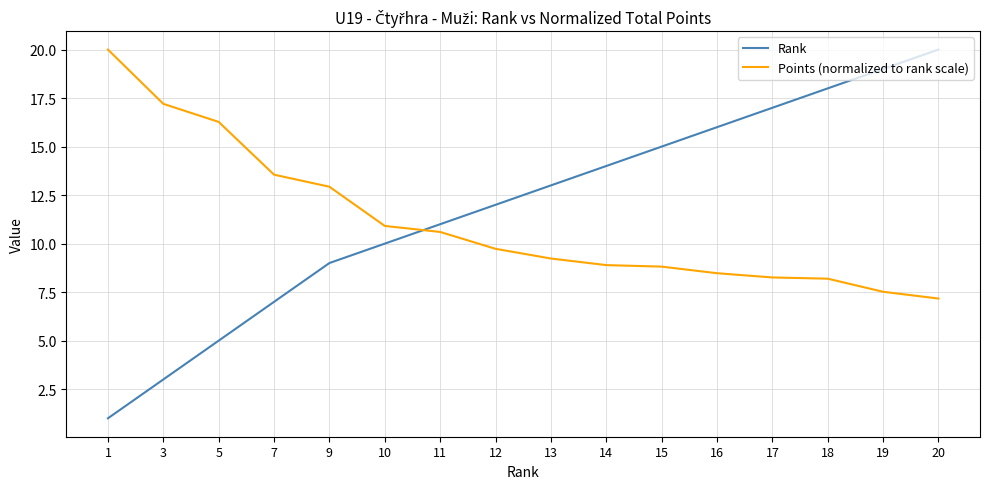

The value of Points (normalized to rank scale) at 15 is 13.3. True or false?

False